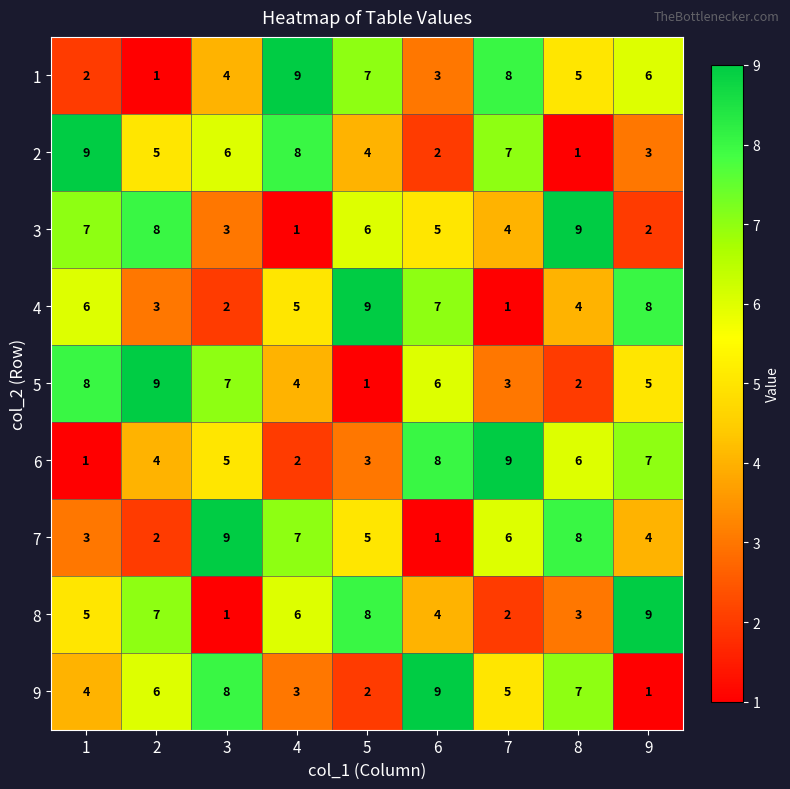

What is the difference between the maximum and minimum values in the 7 series?

8